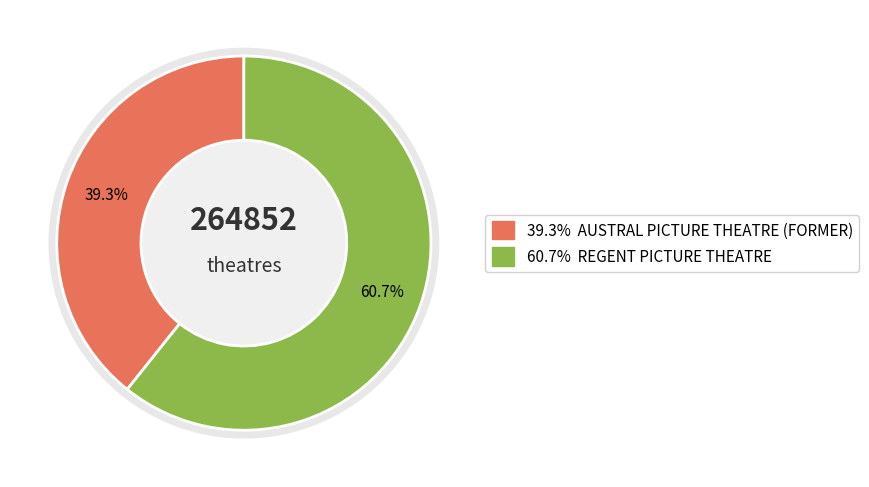

Does any single category account for the majority?

Yes